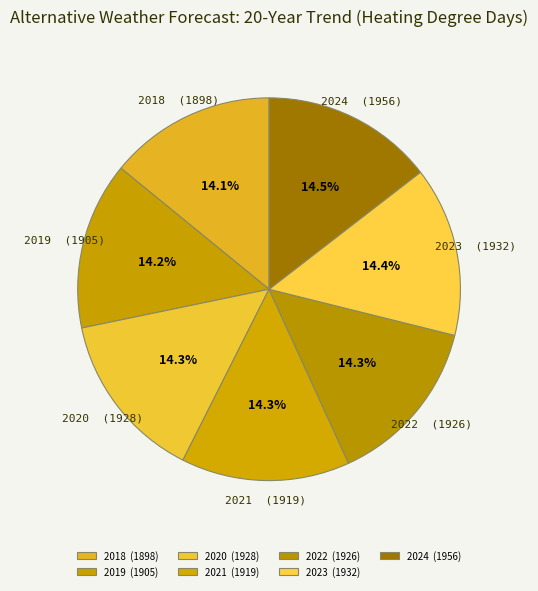

What percentage is the 2019 slice, to the nearest percent?

14%